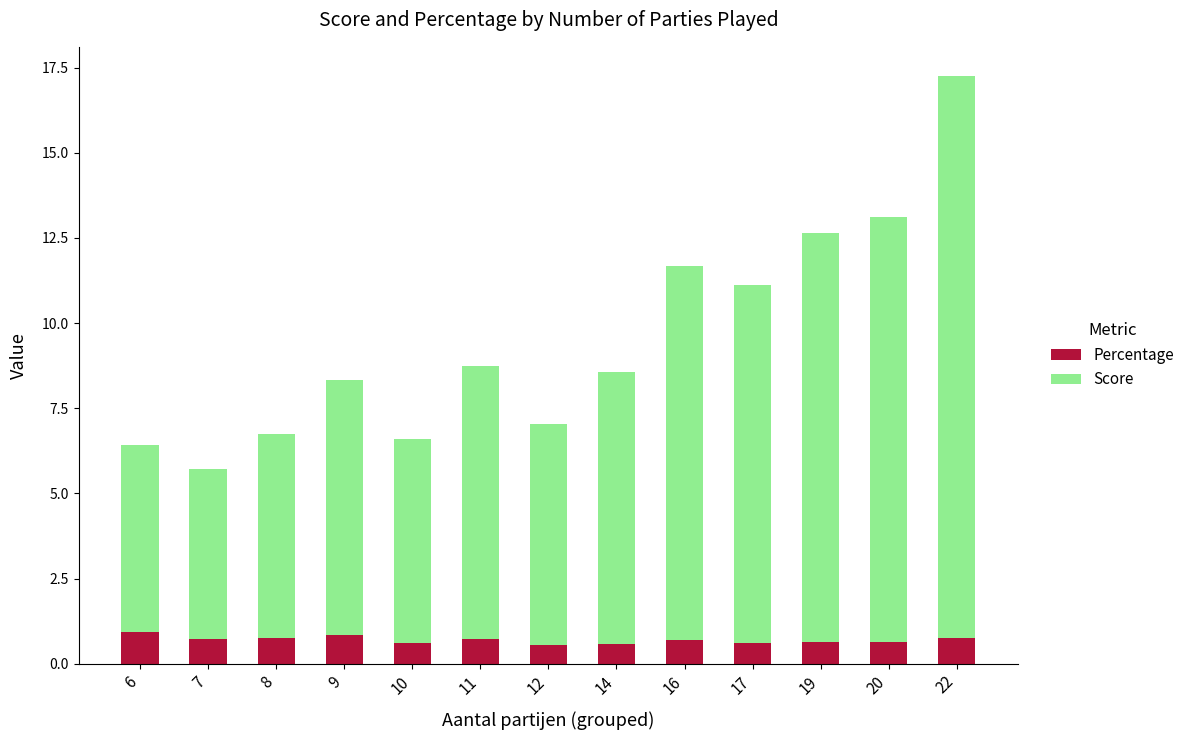

At which category is the sum across all series the highest?

22